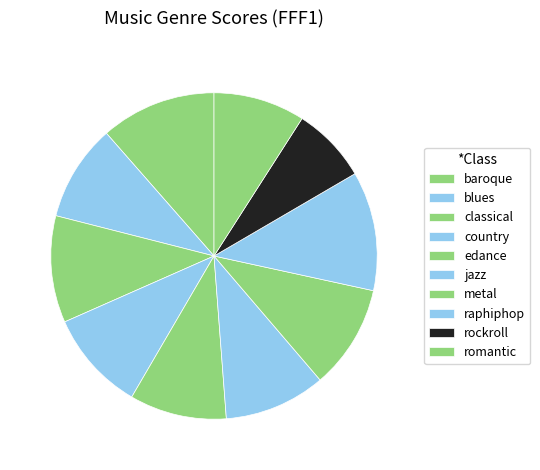

True or false: jazz accounts for 10% of the total.

True